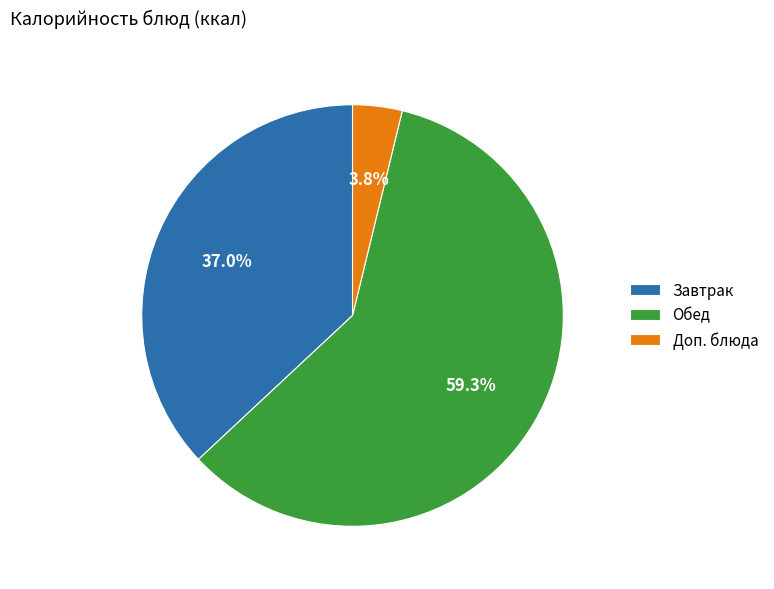

Between Доп. блюда and Завтрак, which is larger?

Завтрак